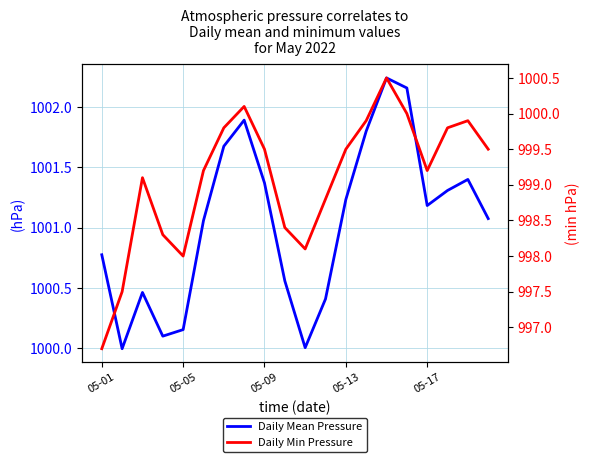

At how many categories does at least one series exceed 998?

20